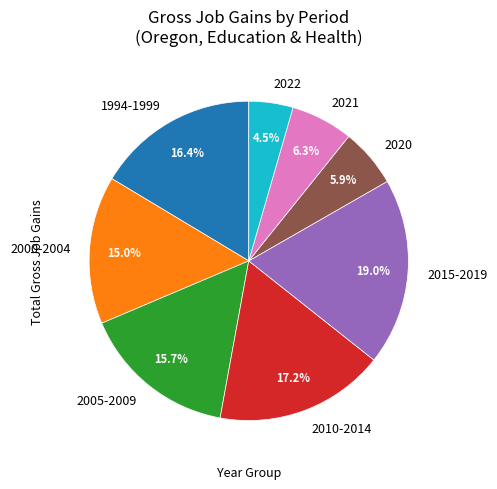

How much of the chart is everything except 2005-2009?

84.3%